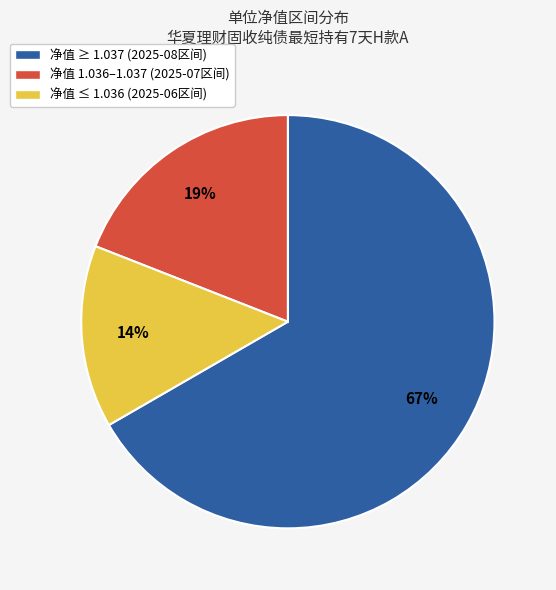

Is there a majority slice in this chart?

Yes